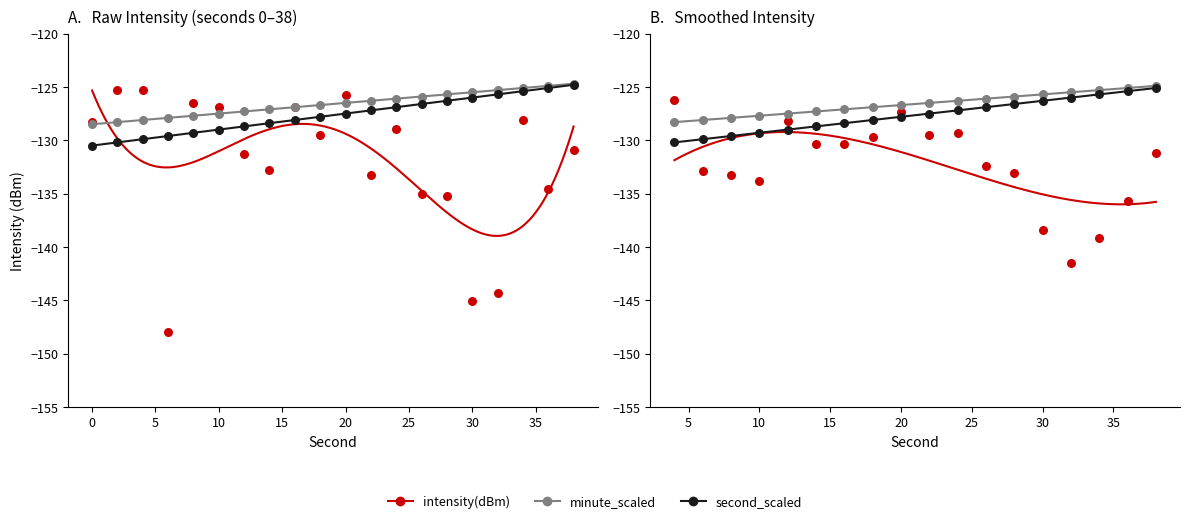

What are all the series names shown in the legend?

intensity(dBm), minute_scaled, second_scaled